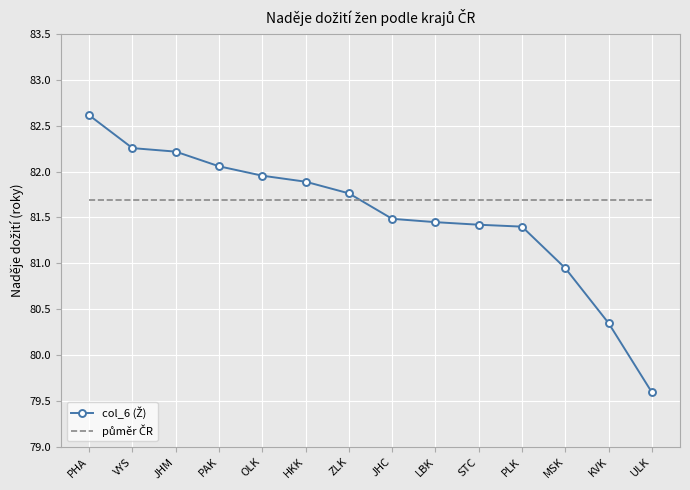

What is the smallest value displayed?

79.6